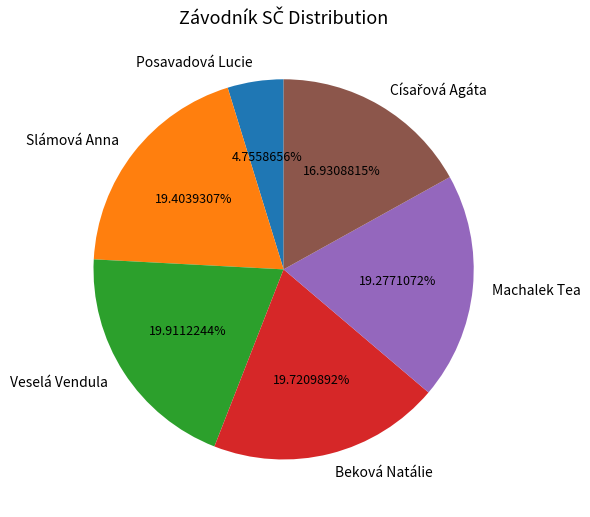

What is the total percentage of Slámová Anna and Machalek Tea?

38.7%